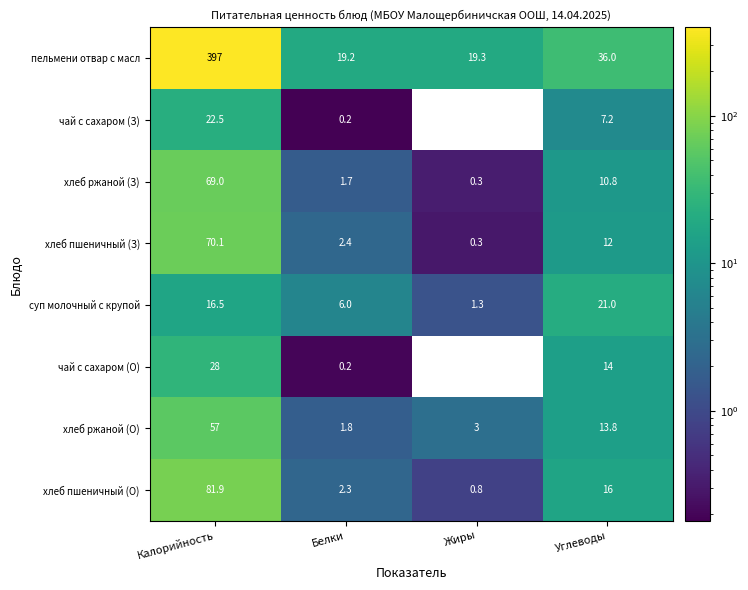

Between Жиры and Калорийность, which is larger?

Калорийность